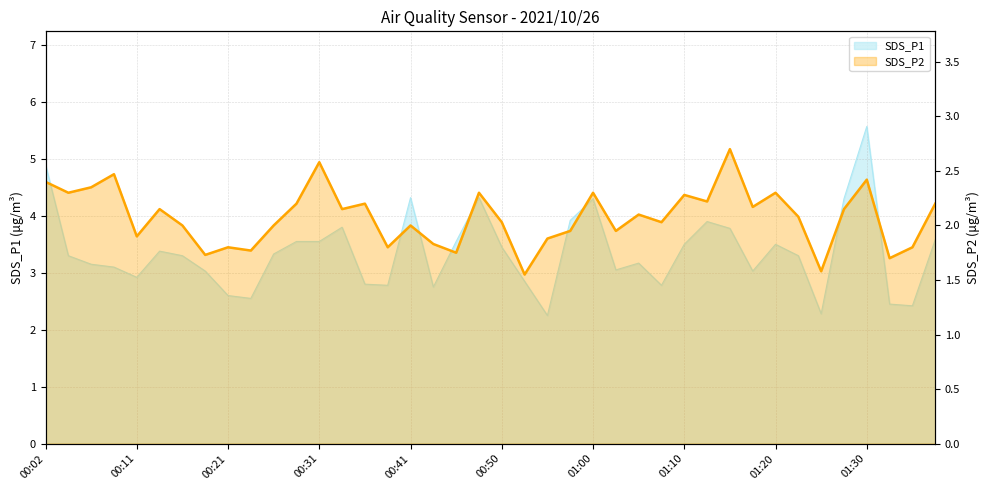

True or false: SDS_P2 has a value of 0.7 at 00:16.

False